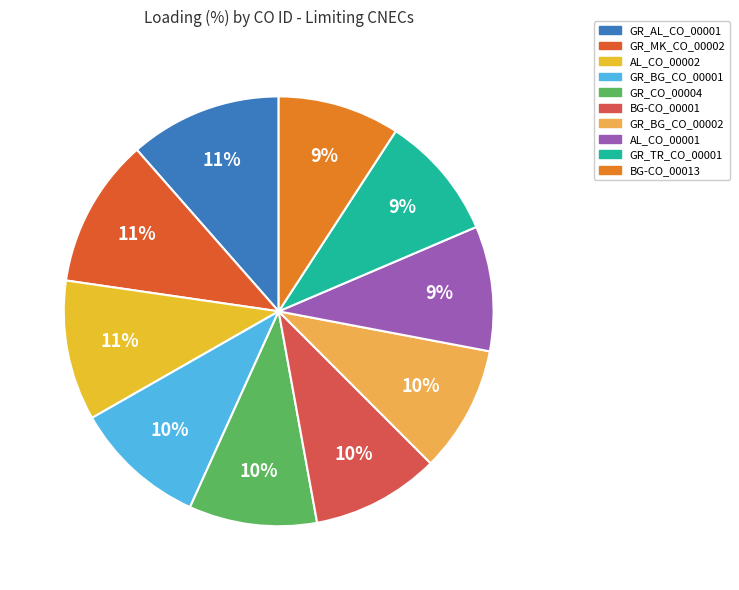

How many segments does this pie chart have?

10